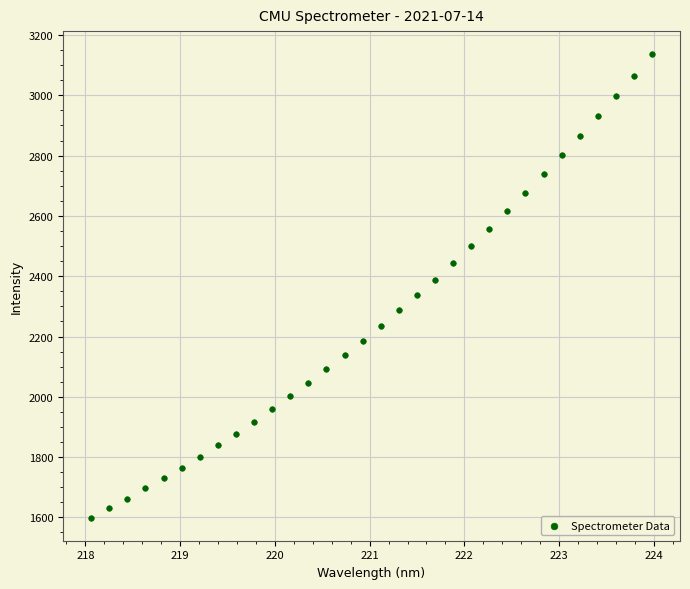

What is the range of X values (max minus min)?

5.9